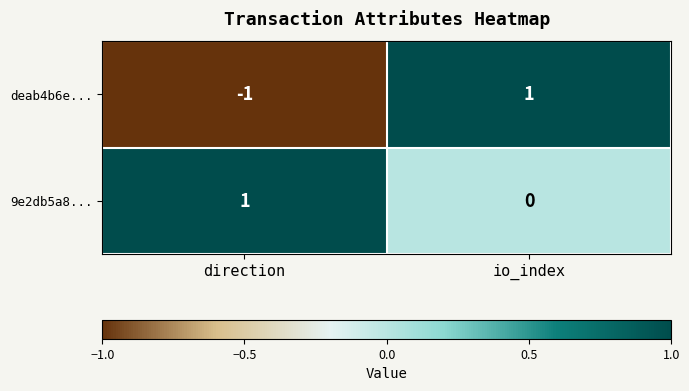

Rank the series by their average value, from highest to lowest.

9e2db5a8..., deab4b6e...